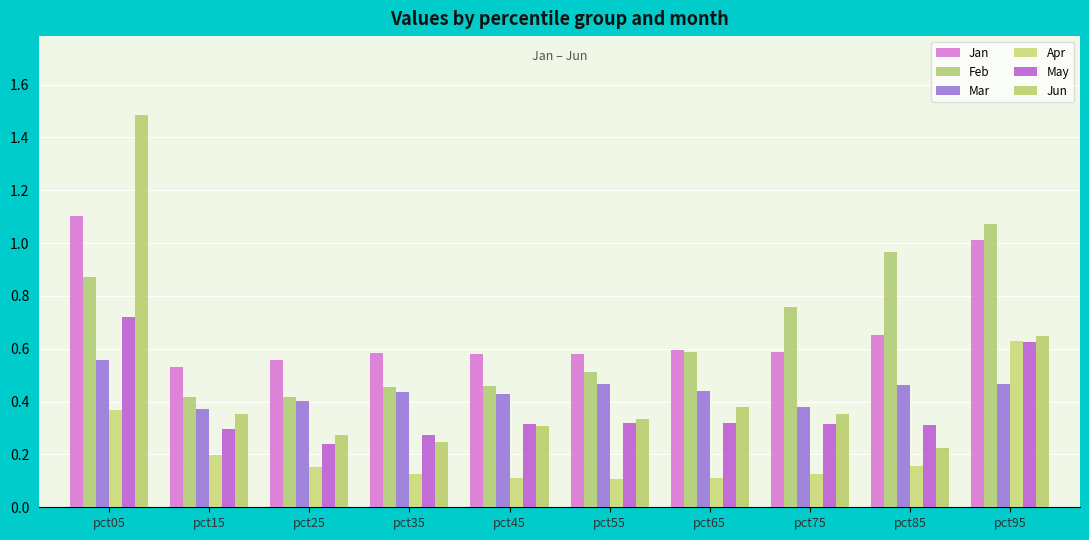

Count the number of data series in this chart.

6